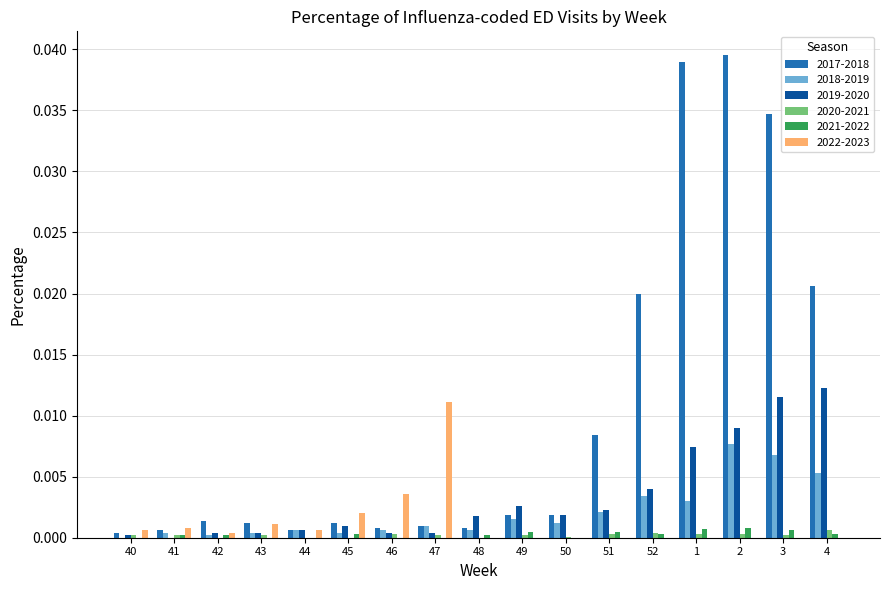

The 2022-2023 series shows 0.0 at 52. True or false?

True